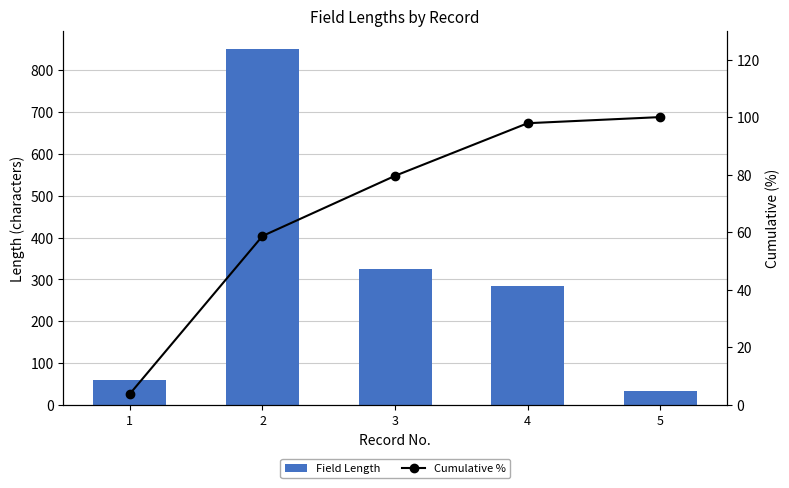

List the labels in order of Cumulative % value, largest first.

5, 4, 3, 2, 1